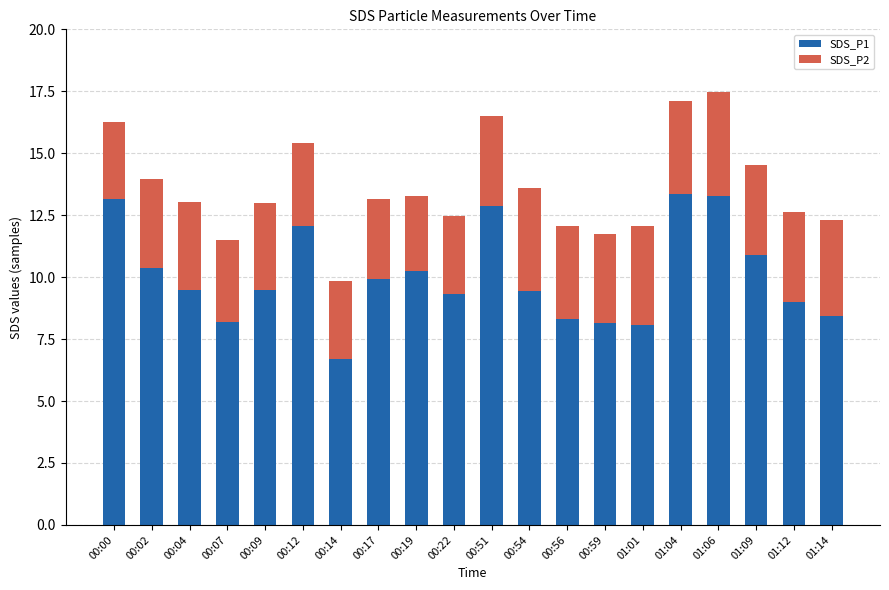

What is the total value across all series at 01:12?

12.6